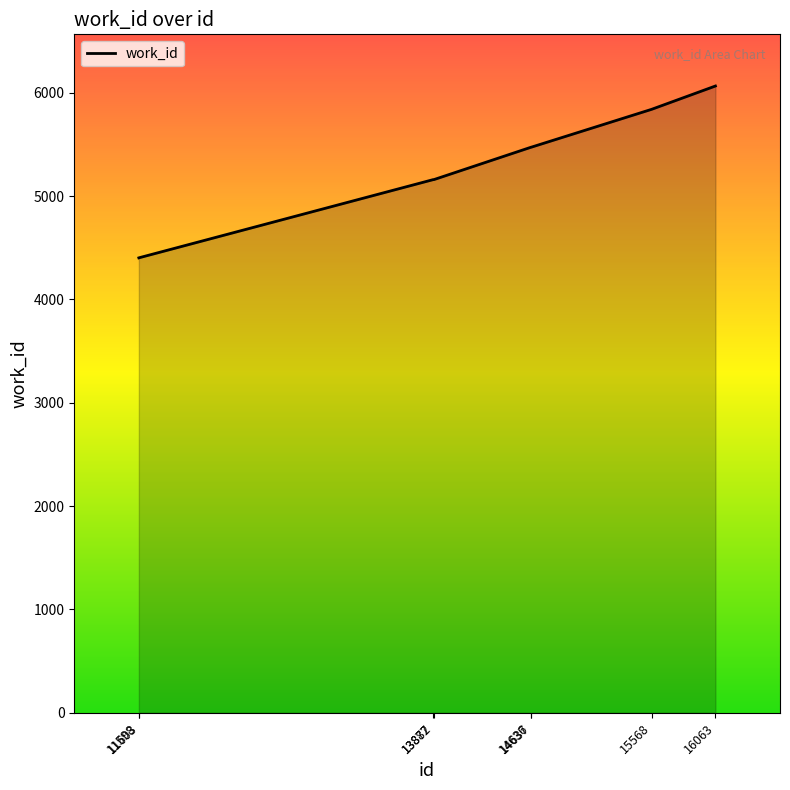

What is the average value?

5247